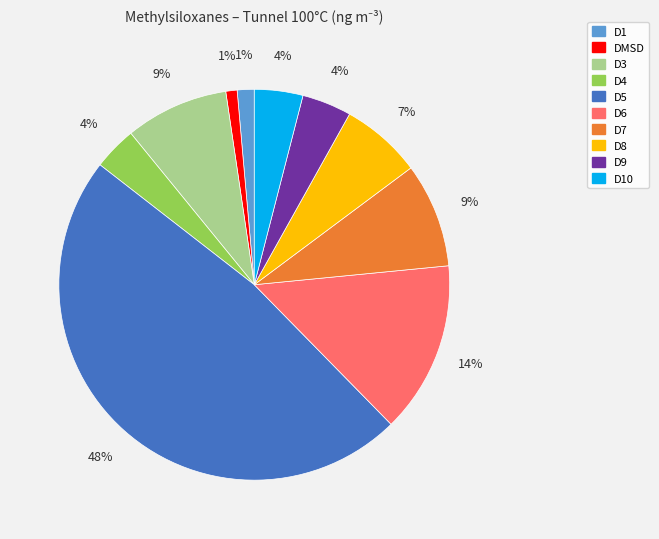

Is there a majority slice in this chart?

No